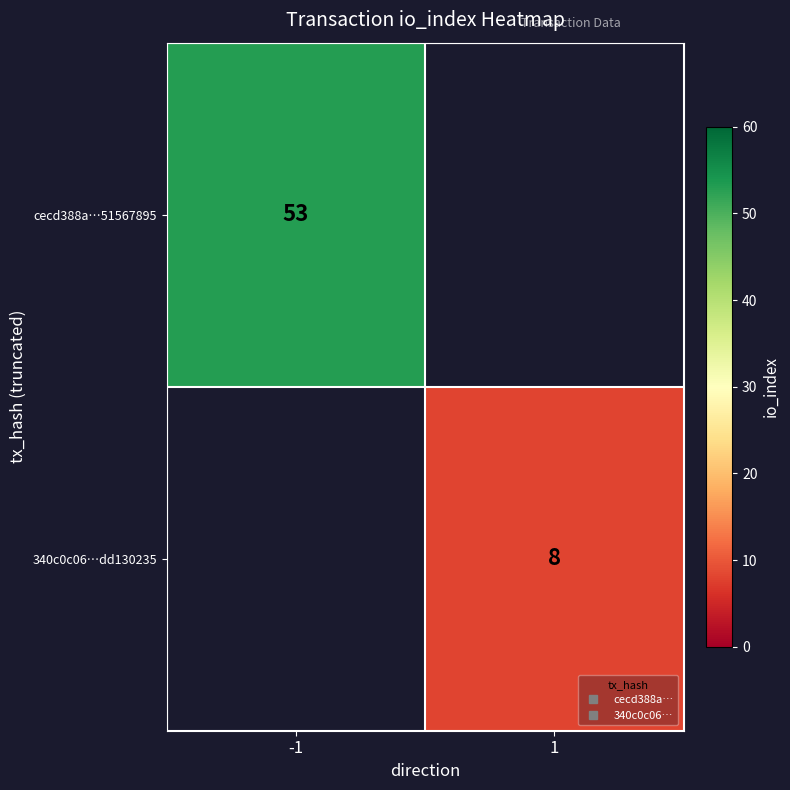

How many categories are shown in the chart?

2